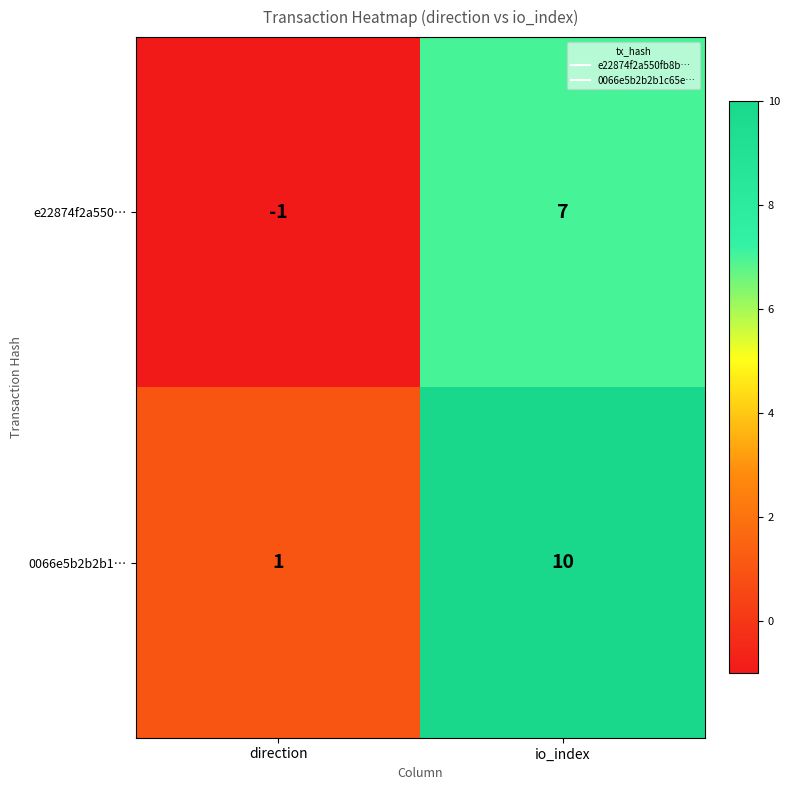

Which series has the largest total across all categories?

0066e5b2b2b1…